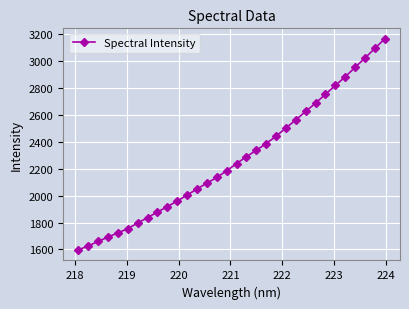

What is the value of the 18th point from the left?

2288.6